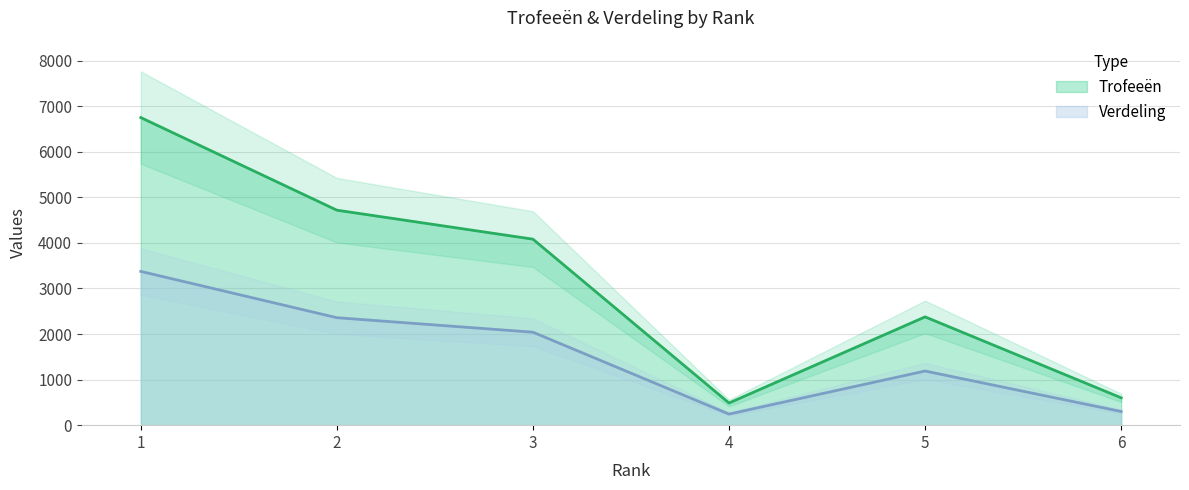

List the labels in order of Verdeling value, largest first.

1, 2, 3, 5, 6, 4